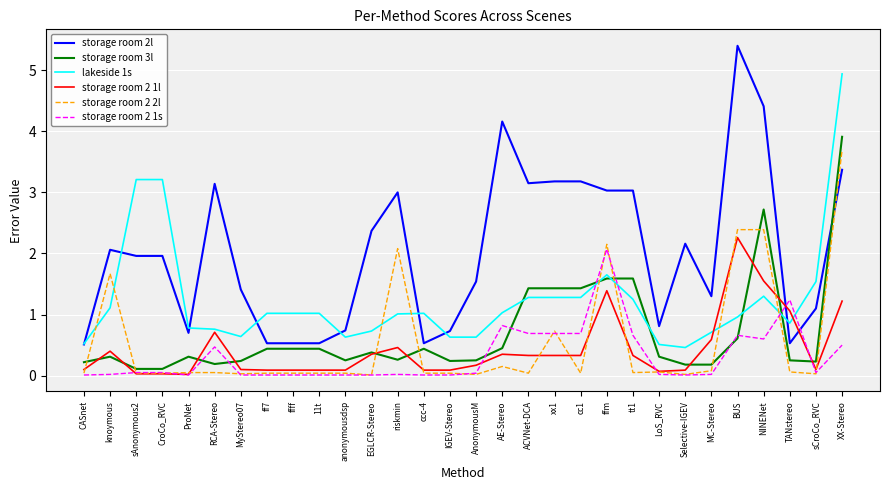

What position from the right is NINENet?

4